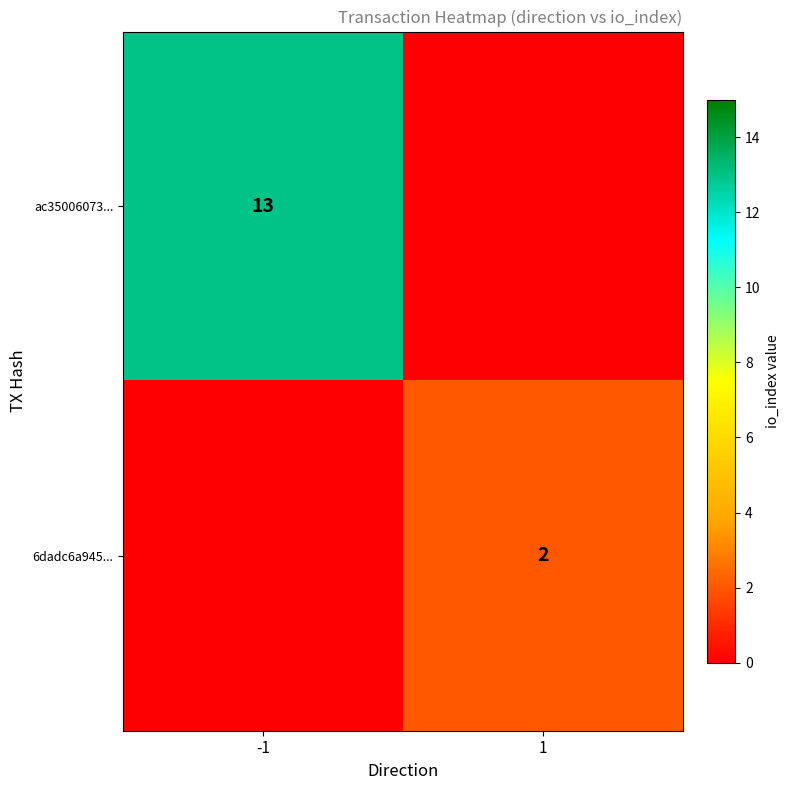

Is it true that 6dadc6a945... equals 1 at 1?

False